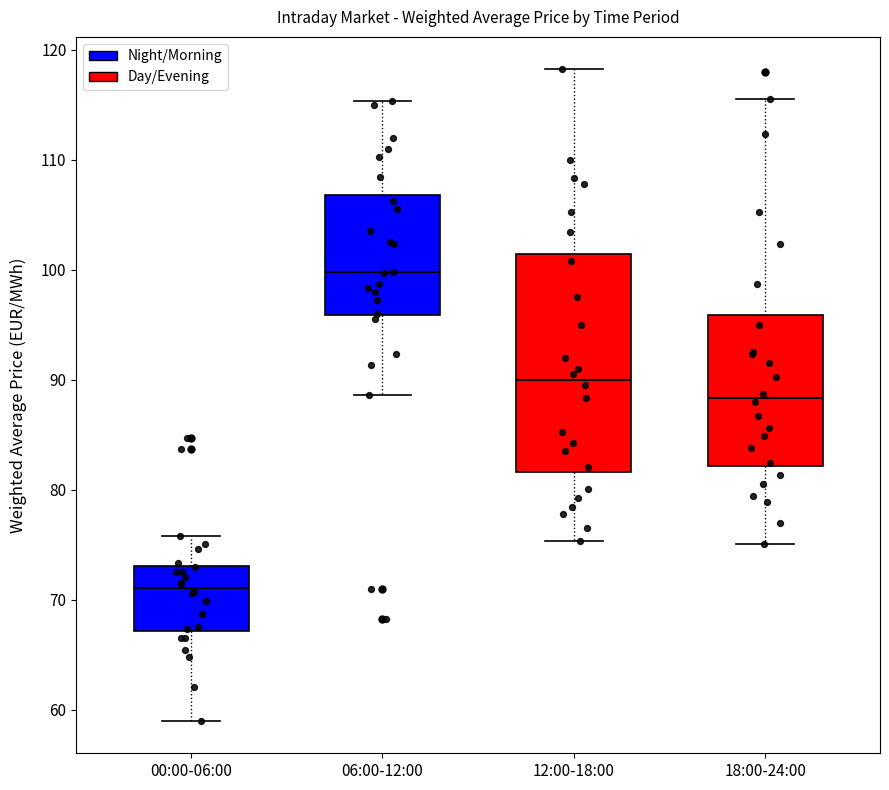

Reading left to right, transcribe this box plot: for each box, give where its median line is, the range the box spans, and where its two whiskers end, as read against the y-axis. The values are not printed on the chart, so give them approximately, as read against the axis.

00:00-06:00: median 71, box 67 to 73, whiskers 59 to 76
06:00-12:00: median 100, box 96 to 107, whiskers 89 to 115
12:00-18:00: median 90, box 82 to 101, whiskers 75 to 118
18:00-24:00: median 88, box 82 to 96, whiskers 75 to 116